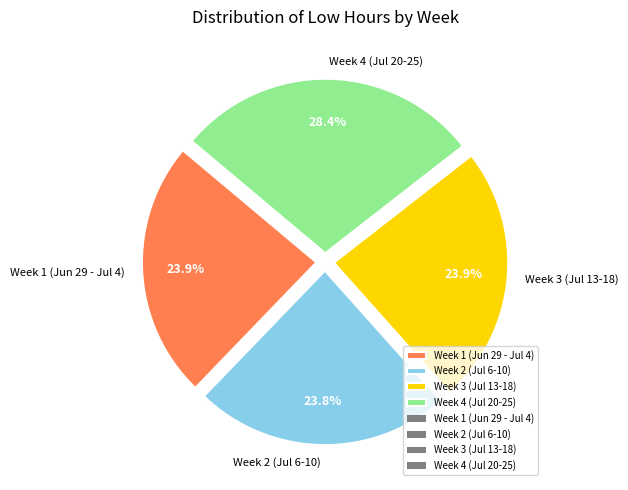

How many slices are in this pie chart?

4